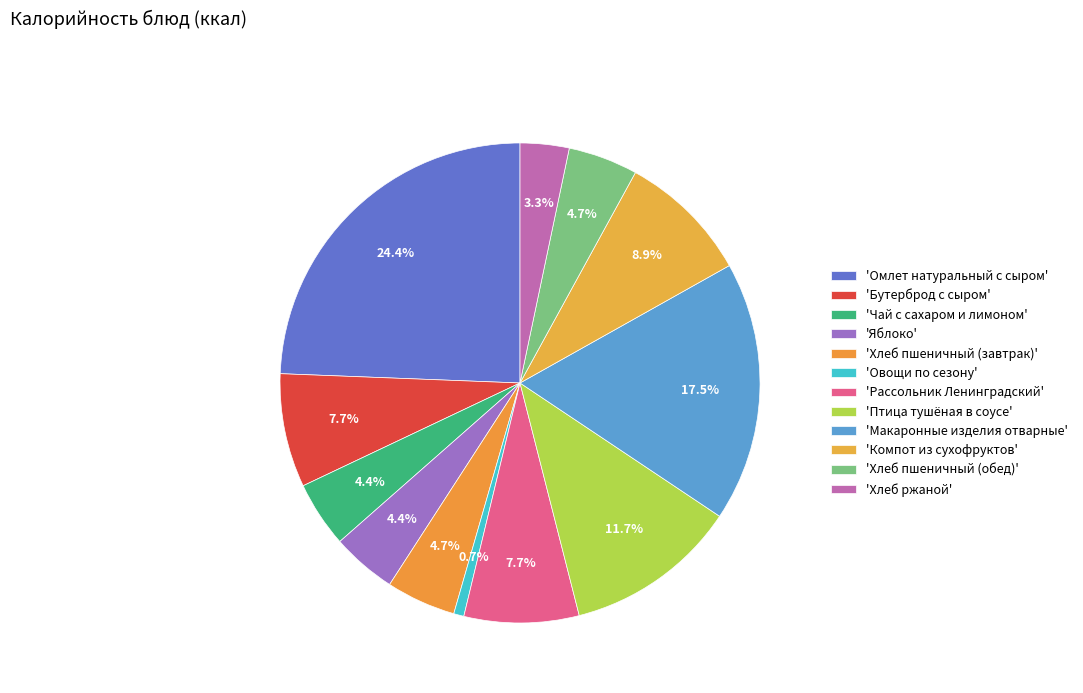

How many slices are in this pie chart?

12